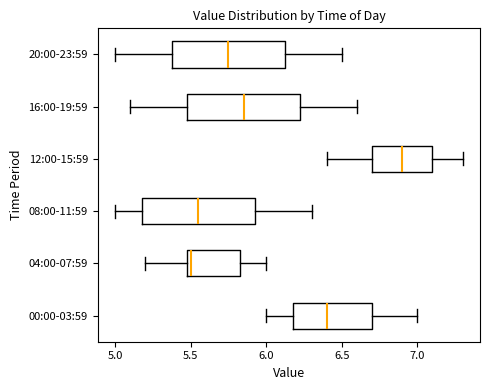

Reading bottom to top, read every box against the x-axis: the position of its median line, the range the box covers, and the ends of its whiskers. The values are not printed on the chart, so give them approximately, as read against the axis.

00:00-03:59: median 6.40, box 6.20 to 6.70, whiskers 6.00 to 7.00
04:00-07:59: median 5.50 (just right of the box's left edge), box 5.50 to 5.85, whiskers 5.20 to 6.00
08:00-11:59: median 5.55, box 5.20 to 5.95, whiskers 5.00 to 6.30
12:00-15:59: median 6.90, box 6.70 to 7.10, whiskers 6.40 to 7.30
16:00-19:59: median 5.85, box 5.50 to 6.25, whiskers 5.10 to 6.60
20:00-23:59: median 5.75, box 5.40 to 6.15, whiskers 5.00 to 6.50